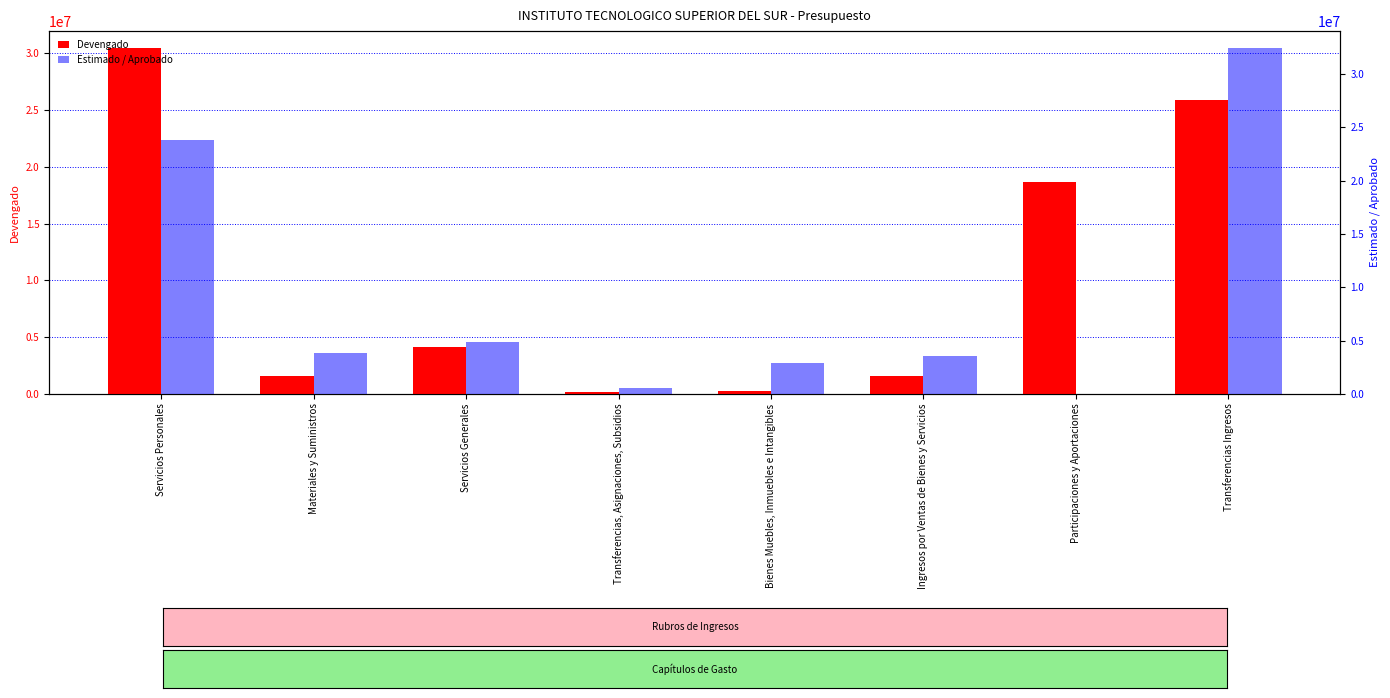

What is the sum of the Estimado / Aprobado values at Bienes Muebles, Inmuebles e Intangibles and Servicios Personales?

26697676.1